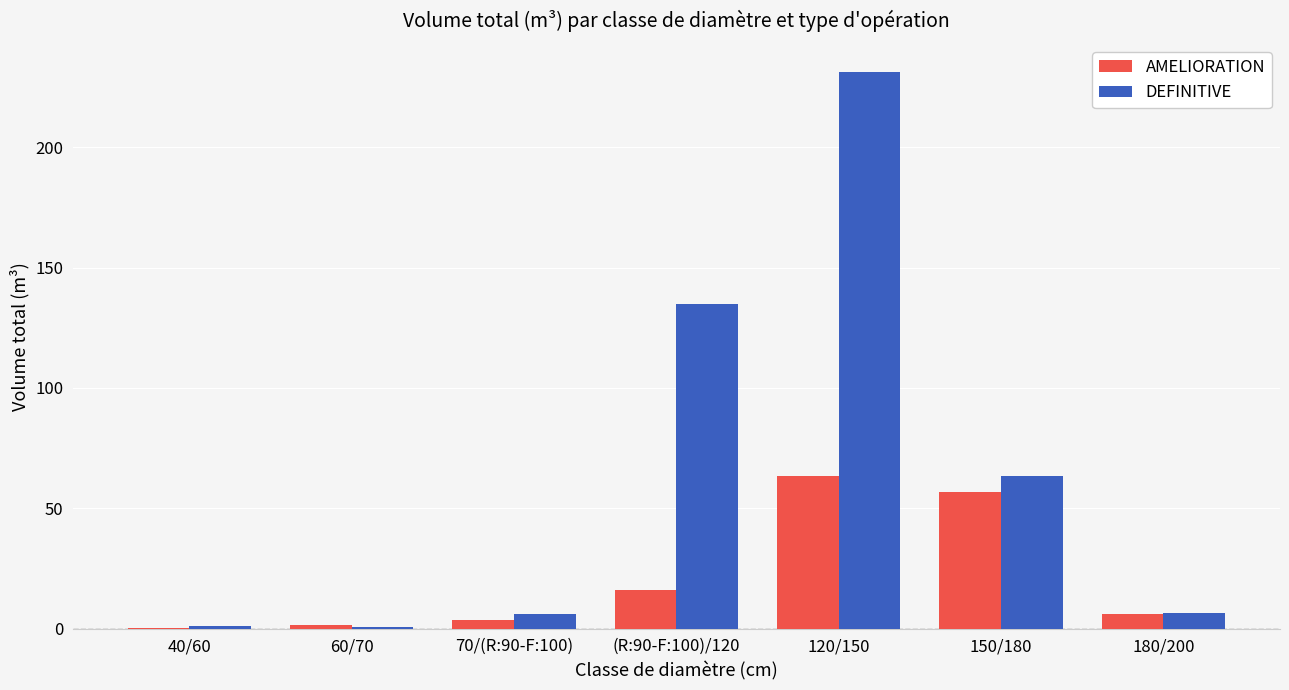

What is the maximum value for DEFINITIVE?

231.3